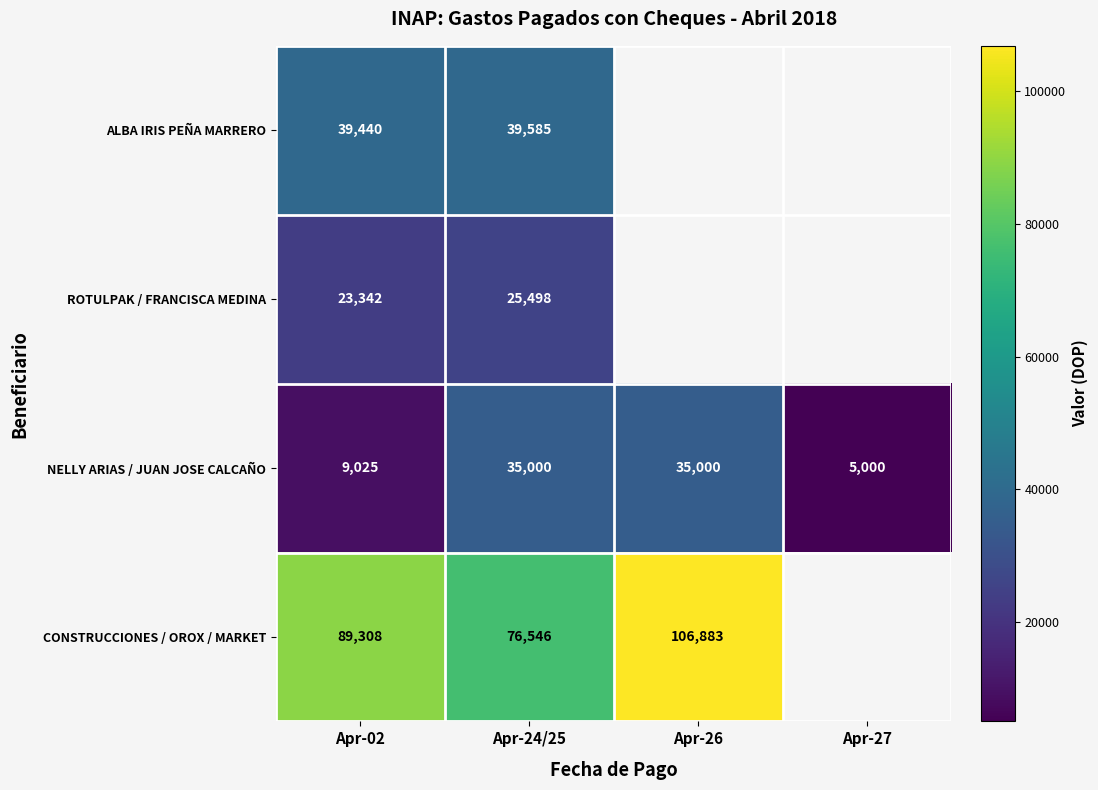

At which category is the sum across all series the highest?

Apr-24/25